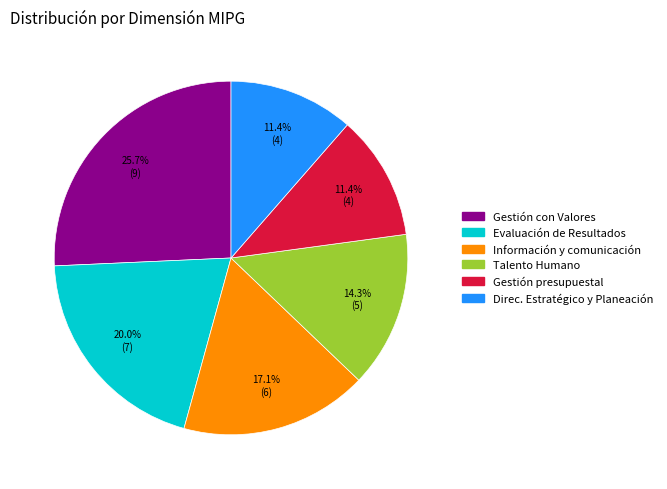

To the nearest percent, what is the average slice percentage?

17%